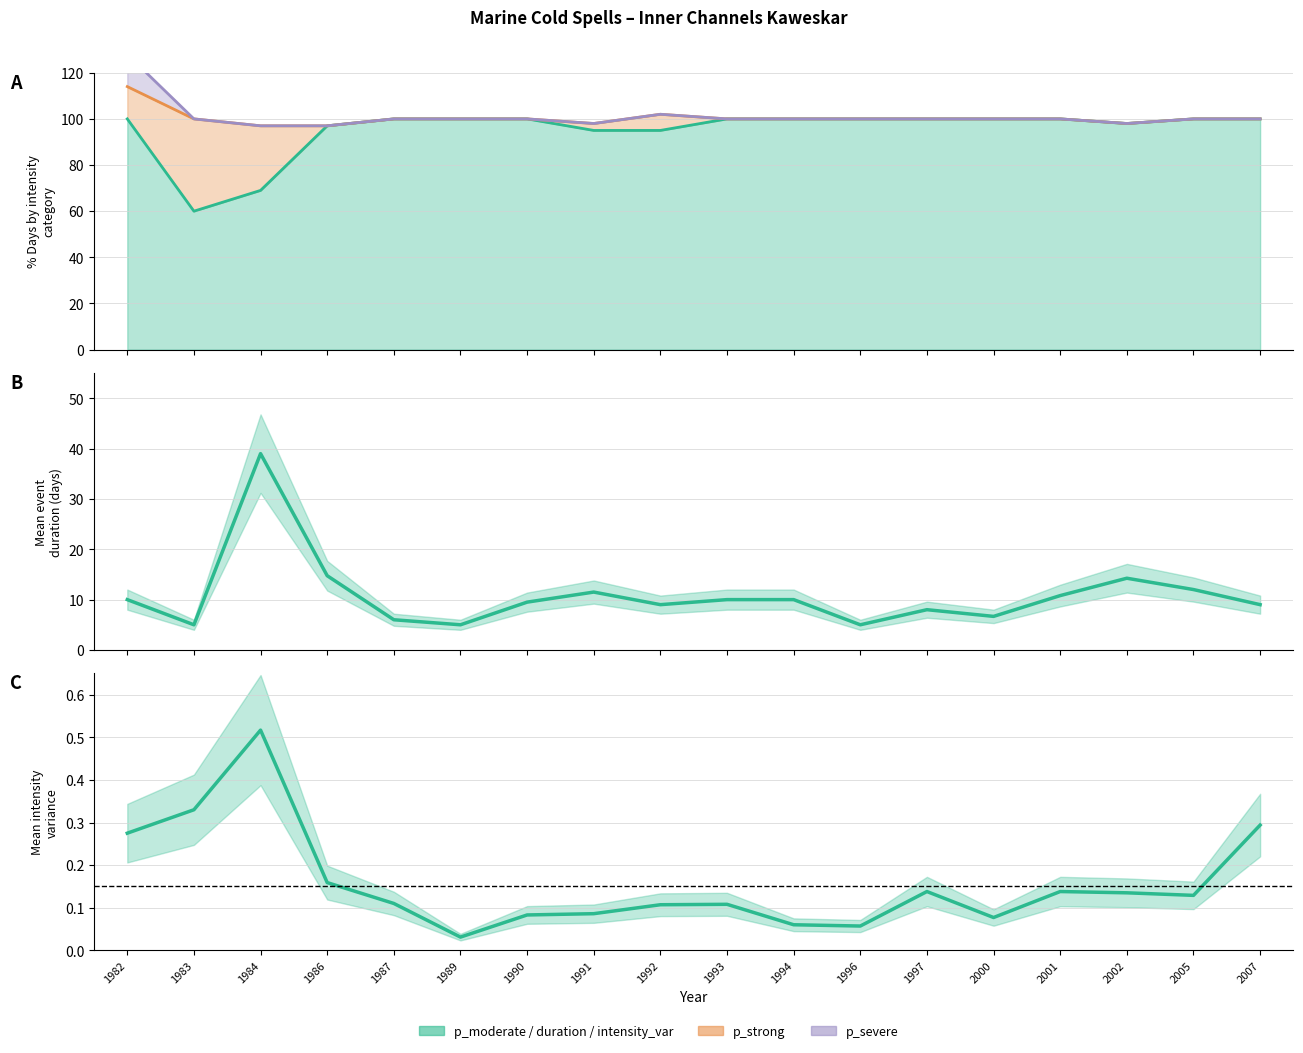

What is the difference between the intensity_var_mean values at 1986 and 1994?

0.1